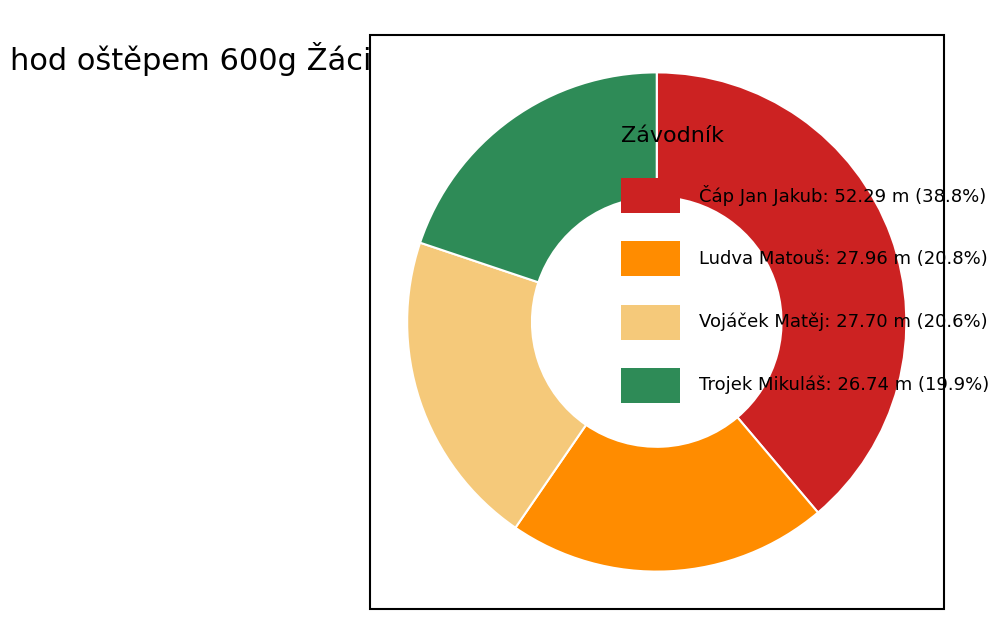

Is there a majority slice in this chart?

No